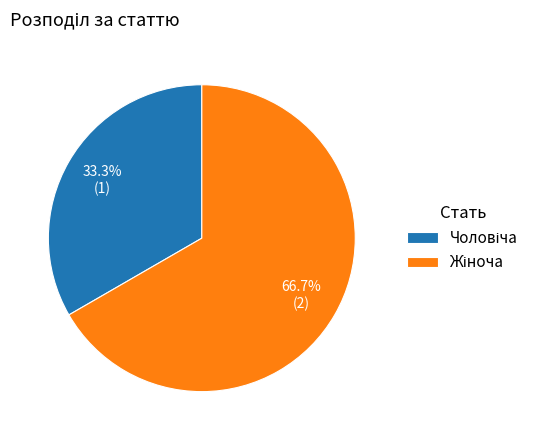

How many slices are in this pie chart?

2